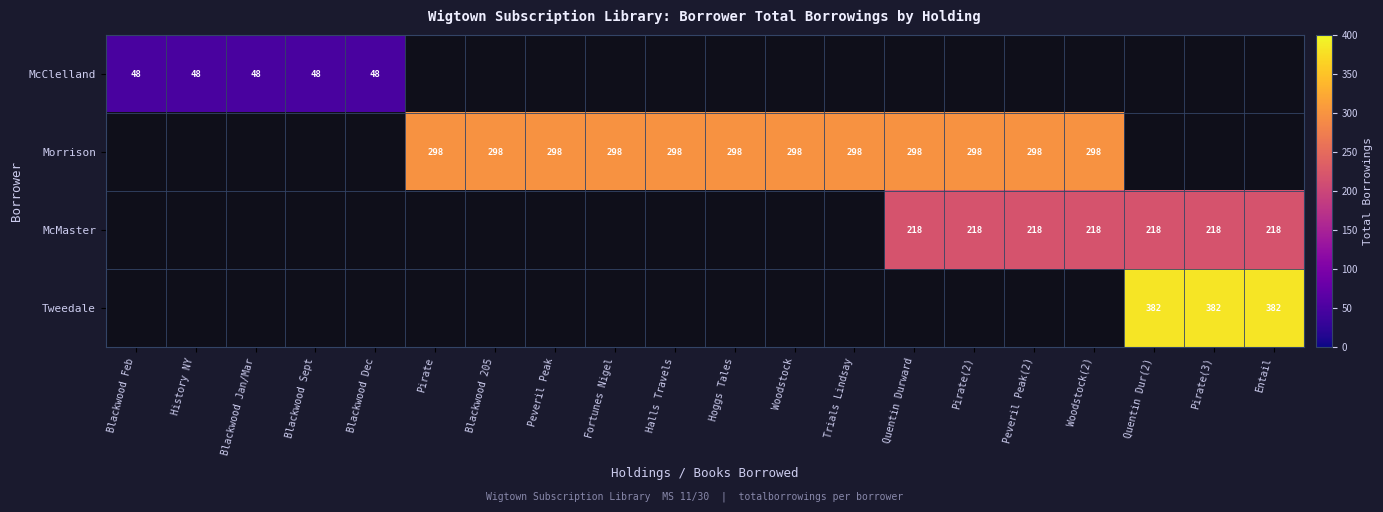

True or false: McMaster has a value of 218 at Entail.

True